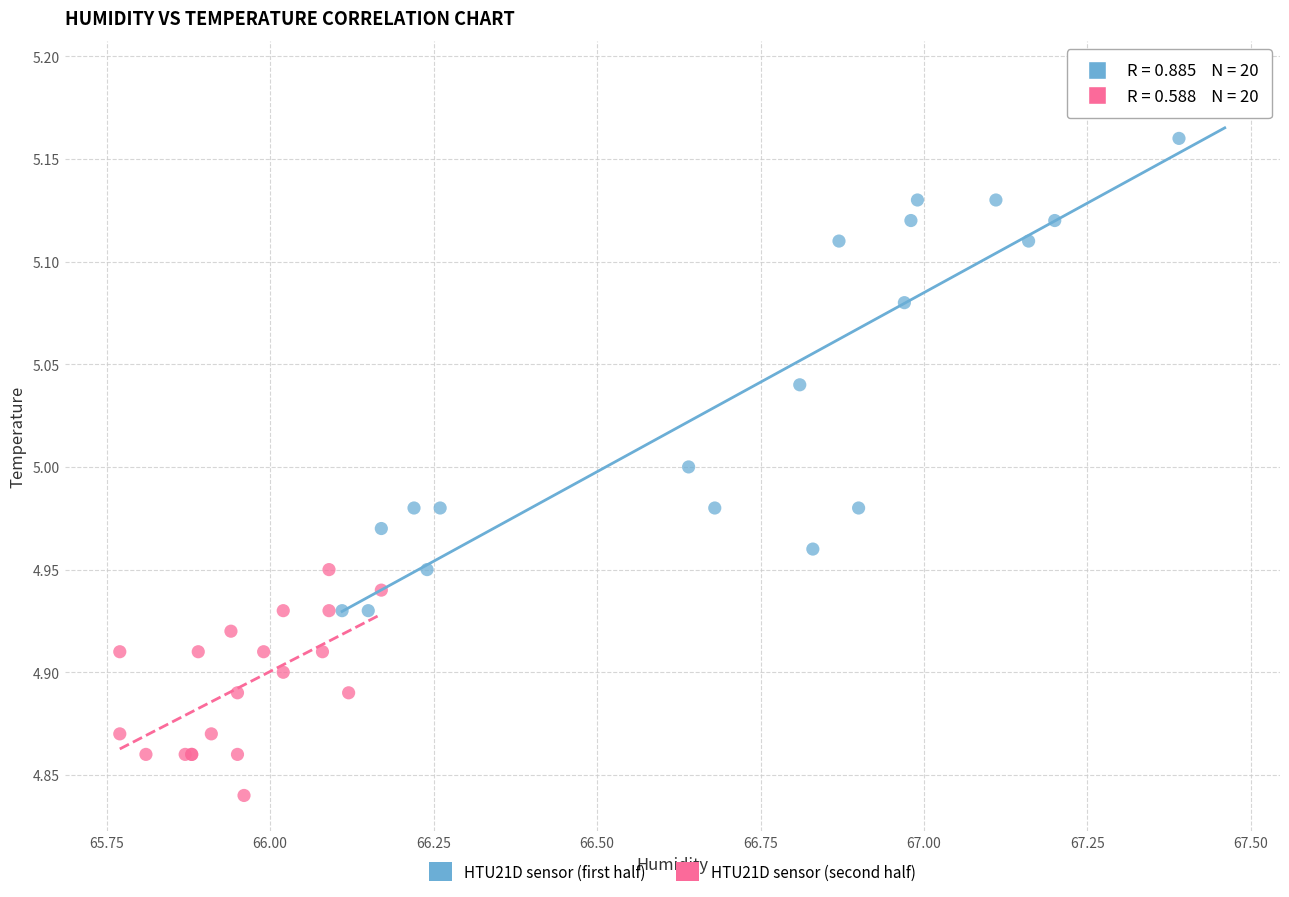

Which series contains the highest Y value?

HTU21D sensor (first half)